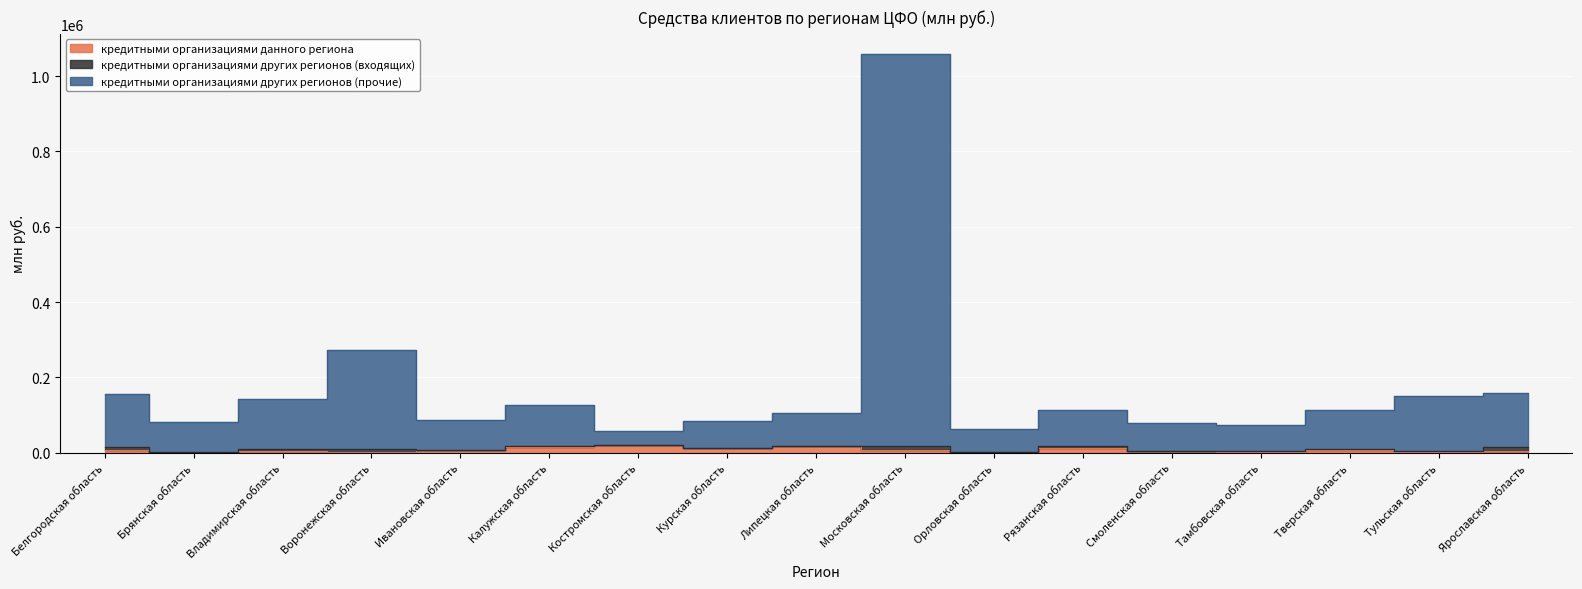

At which category does кредитными организациями данного региона reach its first local valley?

Брянская область